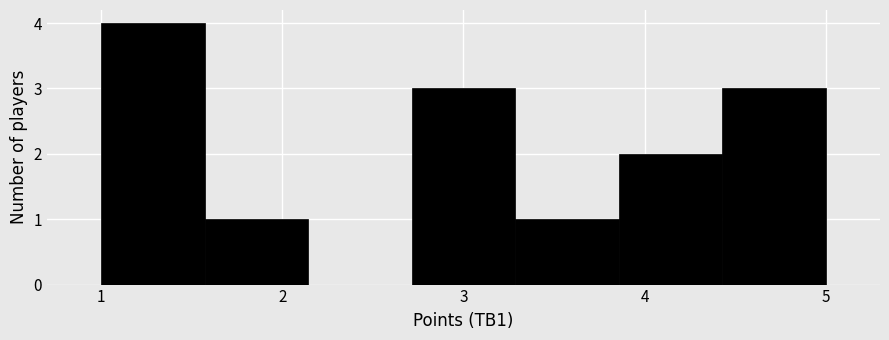

Over which range of the x-axis is the bar tallest?

1.0 to 1.6